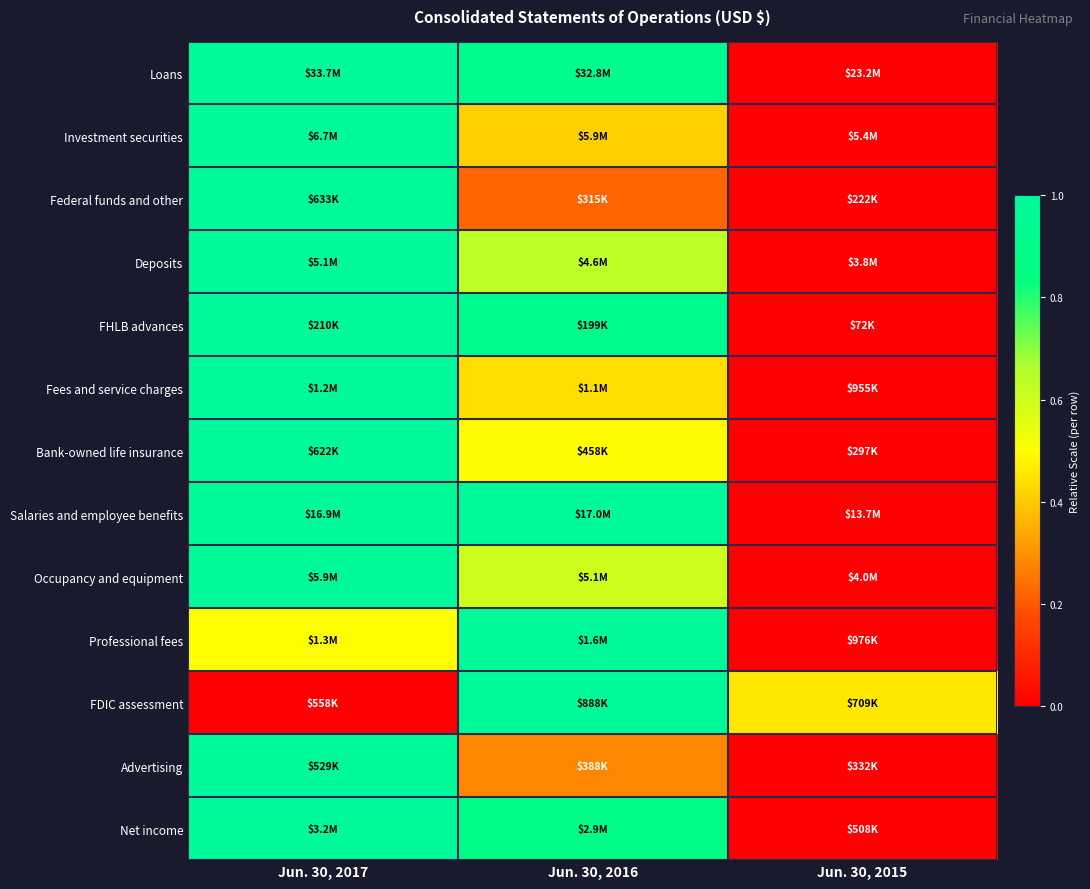

At which category does the chart reach its peak across all series?

Jun. 30, 2017